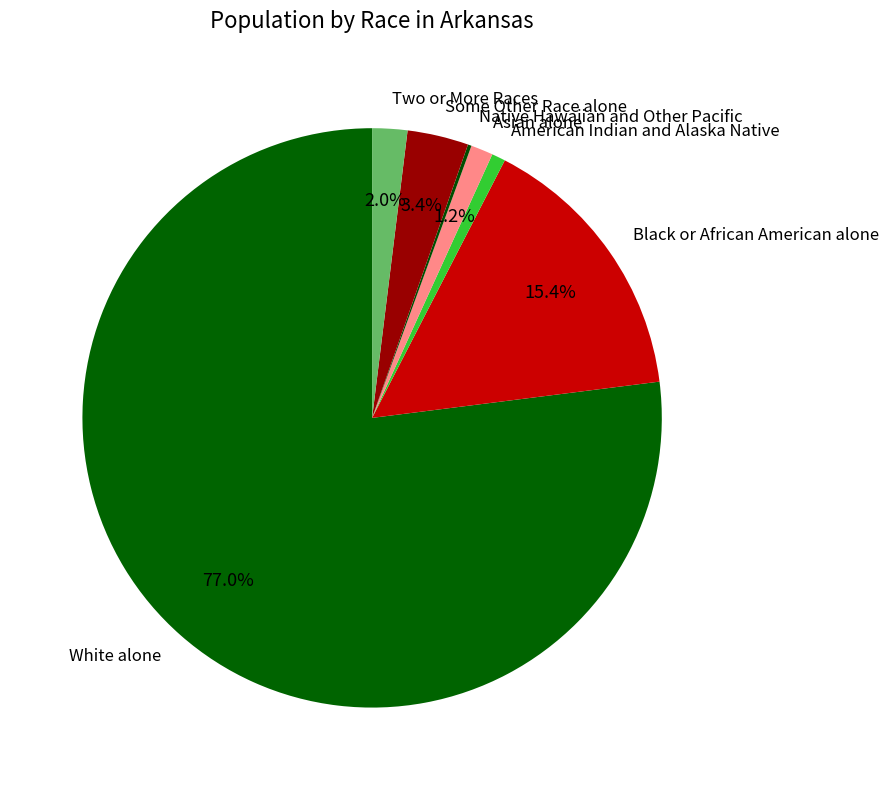

Which slice represents more than half of the pie?

White alone